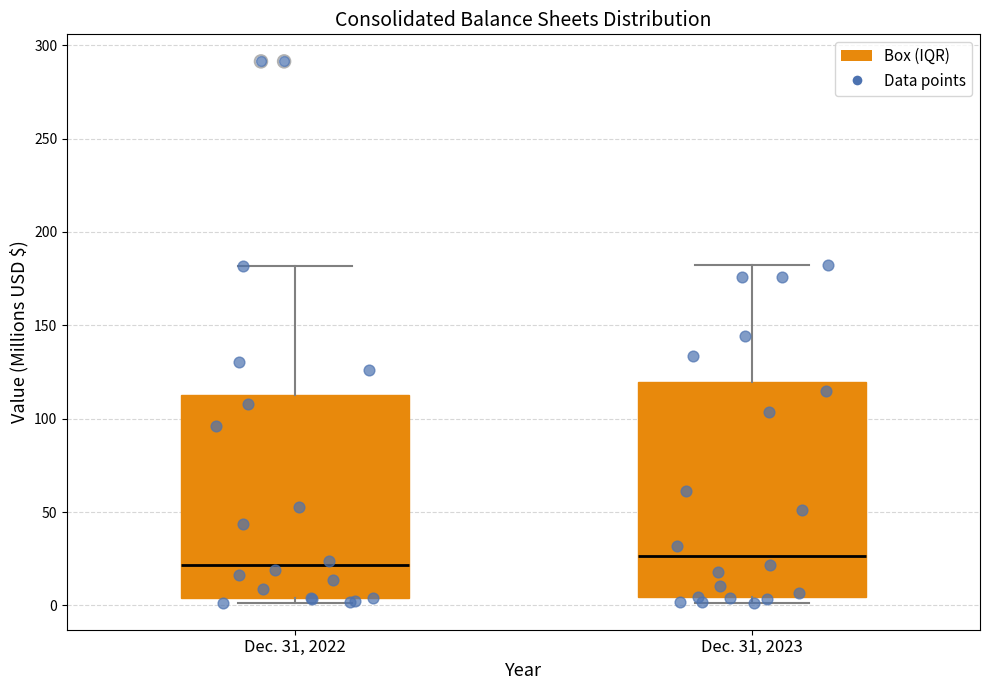

Comparing the boxes themselves (not the whiskers), which one is the tallest?

Dec. 31, 2023